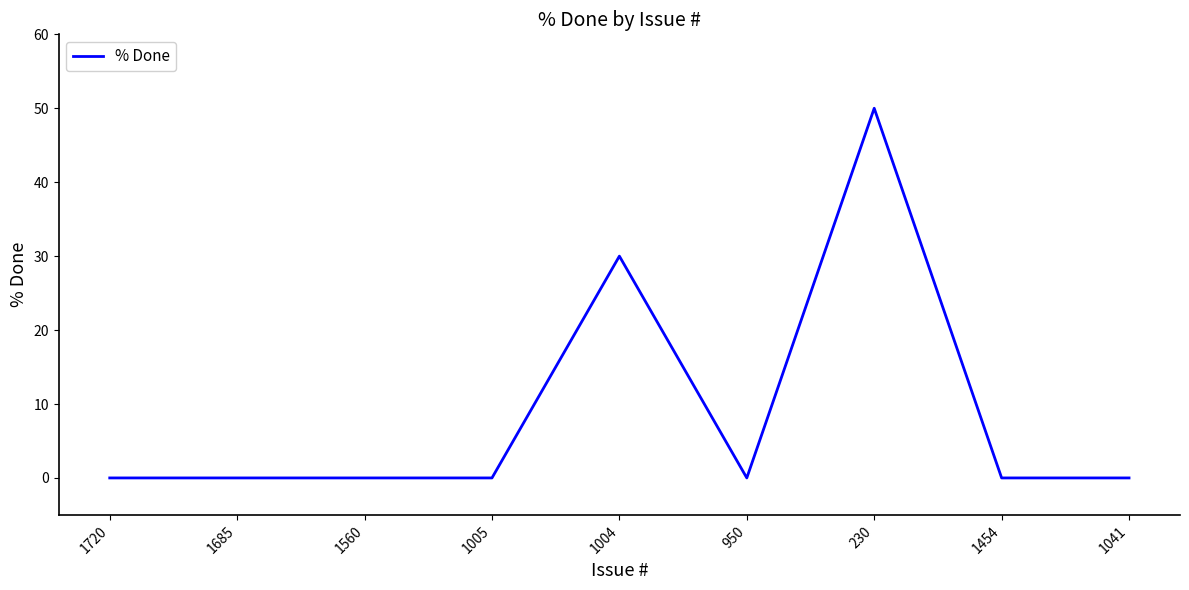

The value at 950 is -28. True or false?

False